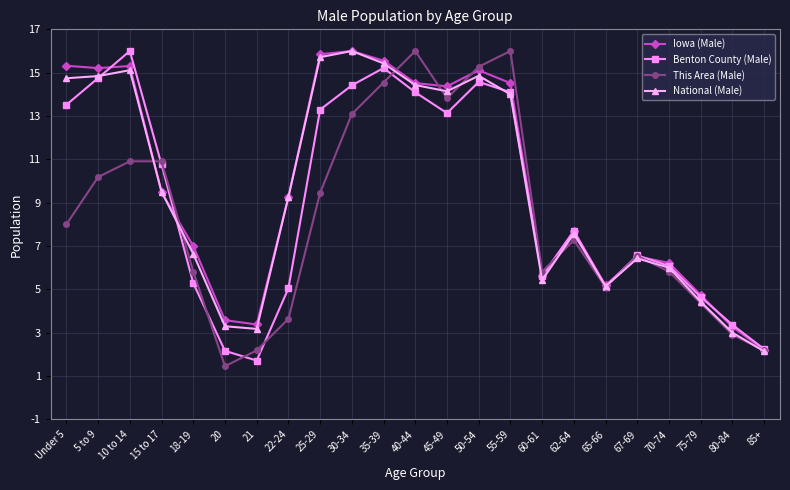

Is it true that Benton County (Male) equals 22.8 at 55-59?

False